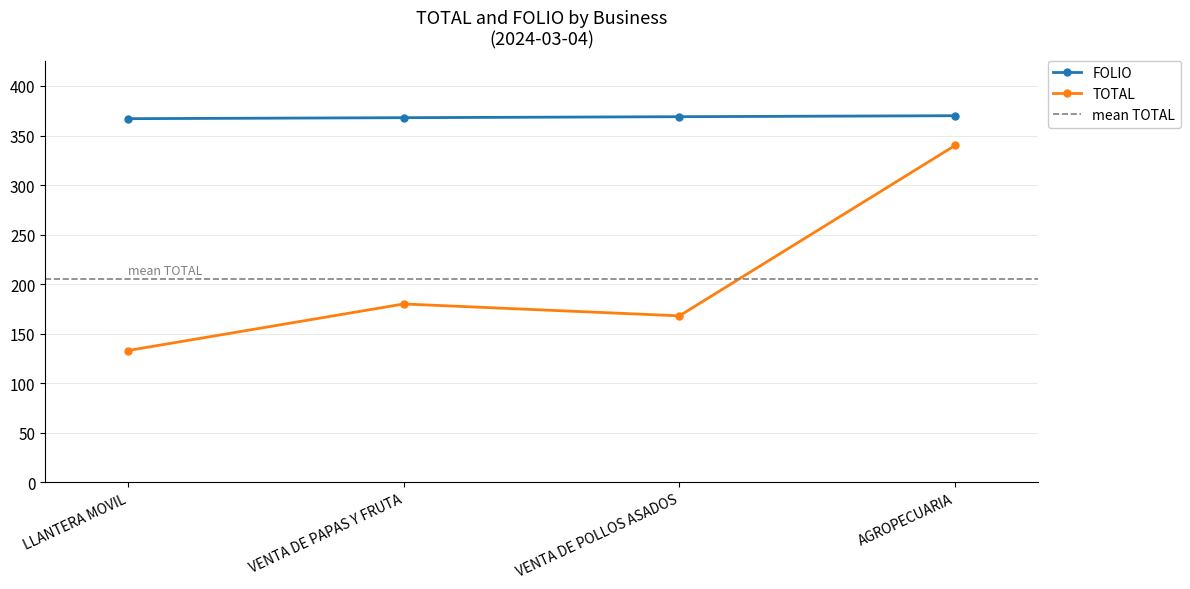

Which has a higher value, VENTA DE POLLOS ASADOS or LLANTERA MOVIL?

VENTA DE POLLOS ASADOS